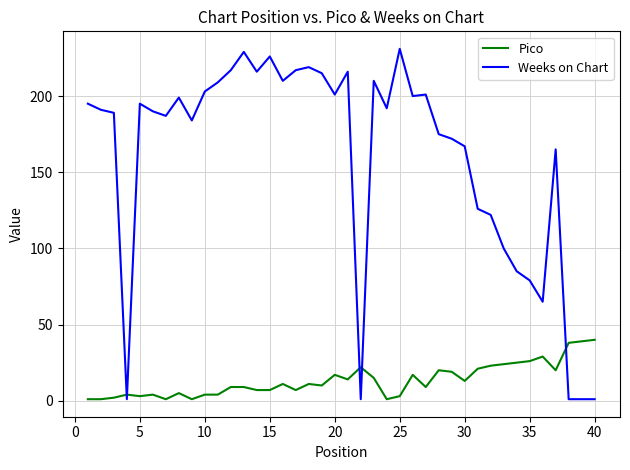

What is the average value of the Weeks on Chart series?

160